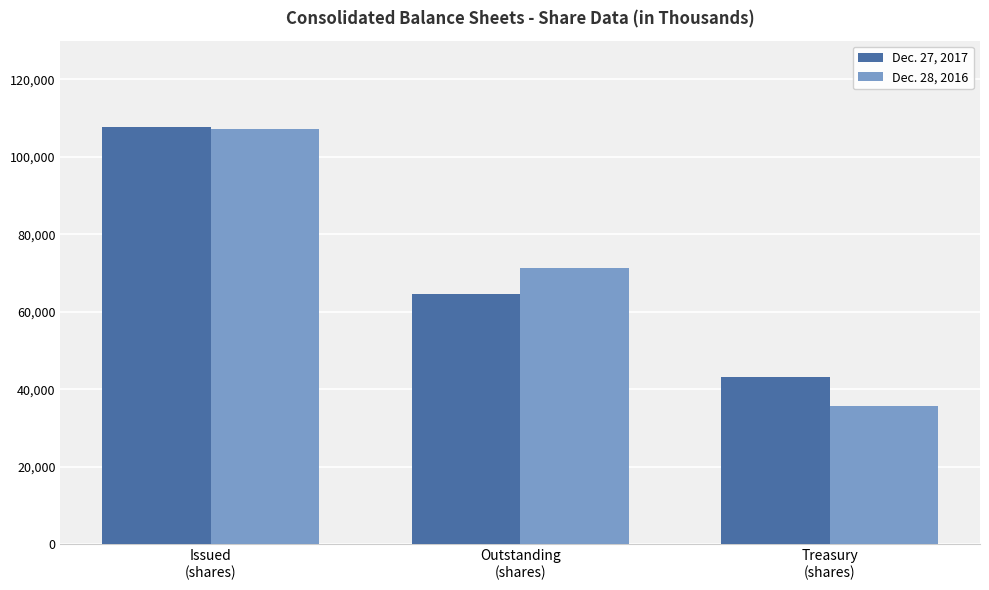

List the series in order of their overall mean, lowest first.

Dec. 28, 2016, Dec. 27, 2017